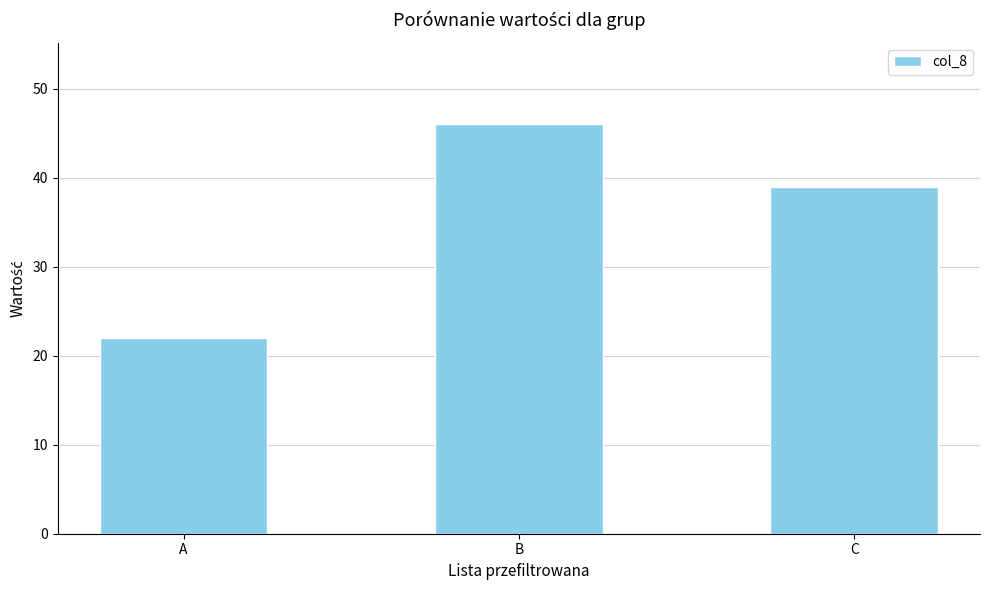

What is the approximate value at A, to the nearest 10?

20